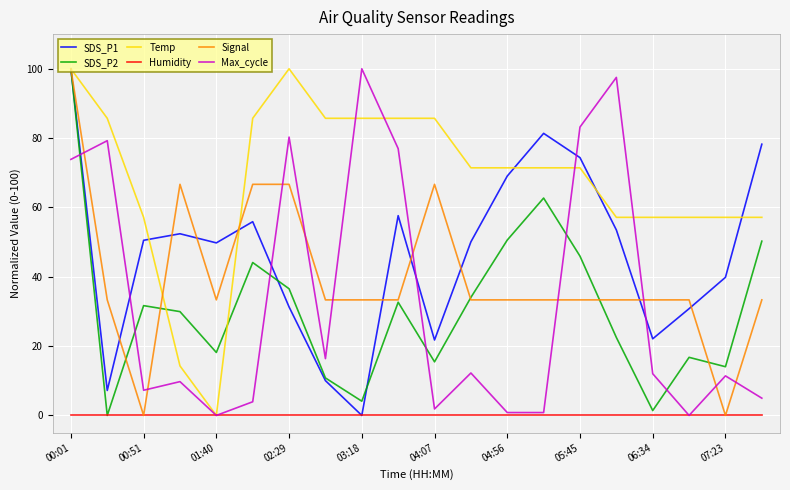

Count the number of categories in the chart.

20